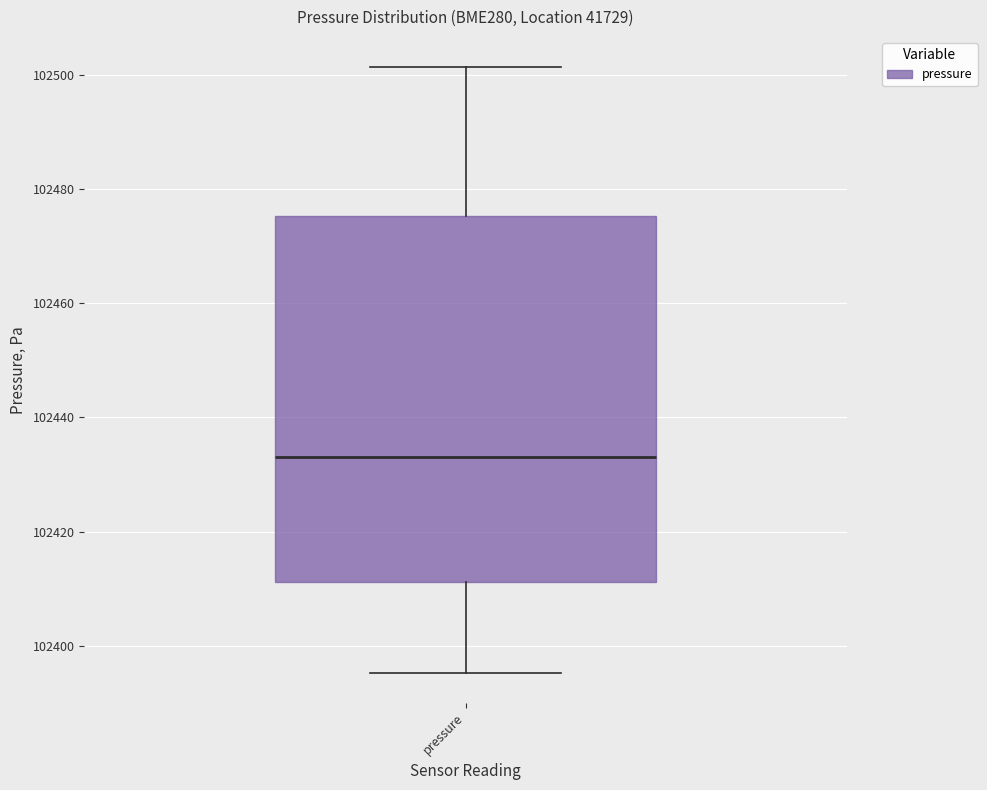

Where does the lower whisker of the box for pressure end on the y-axis? The values are not printed on the chart, so give them approximately, as read against the axis.

102396